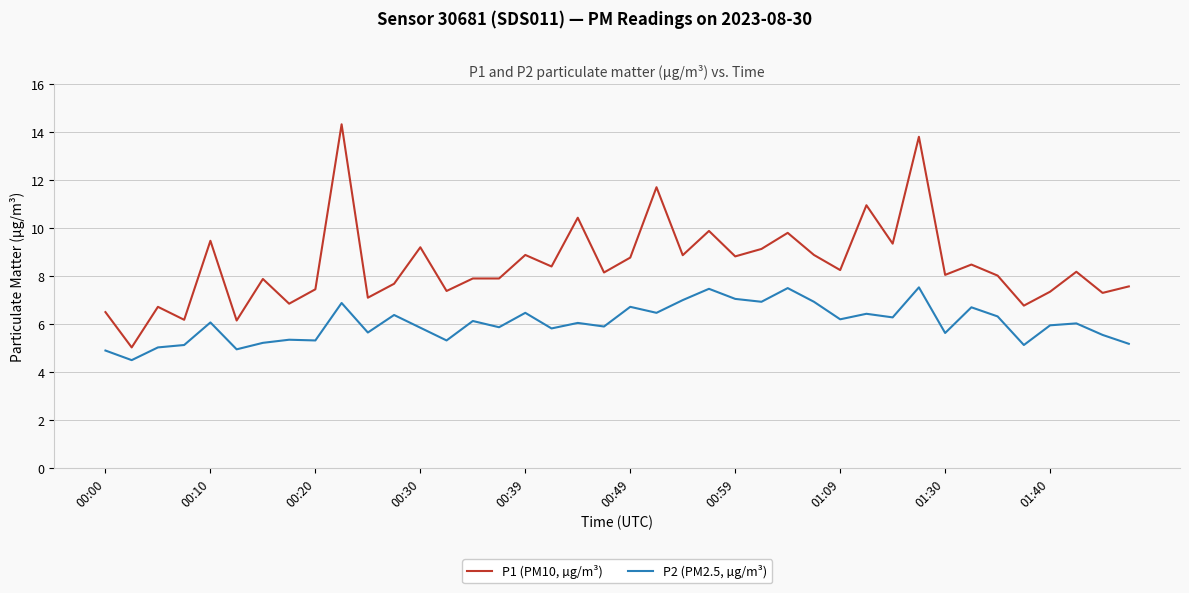

Rank the series by their average value, from highest to lowest.

P1 (PM10, µg/m³), P2 (PM2.5, µg/m³)